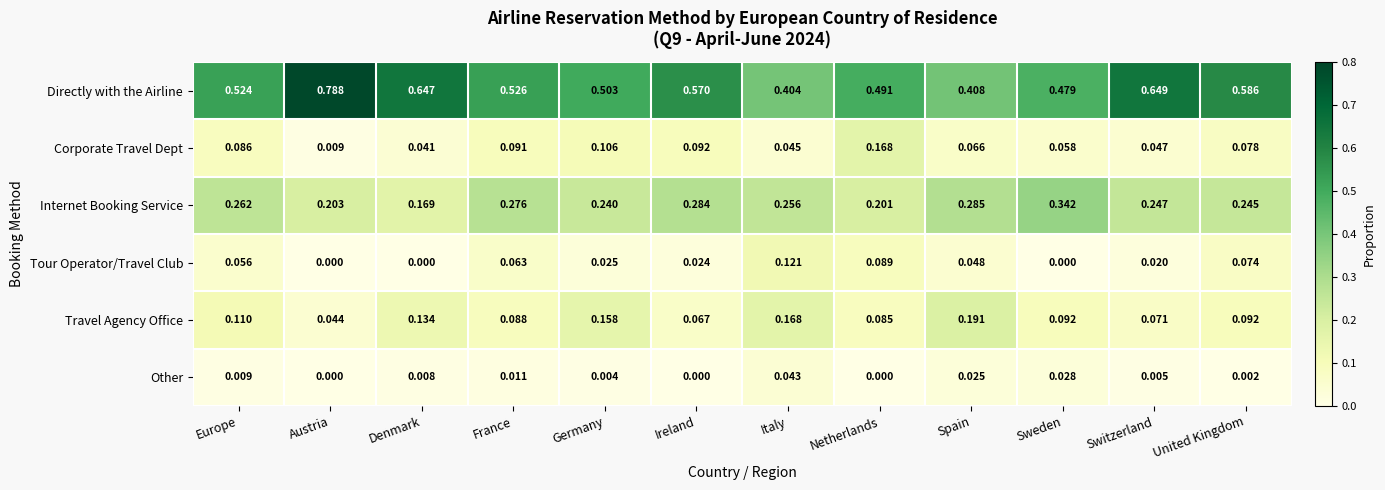

Which series changed the most between Italy and Switzerland?

Directly with the Airline